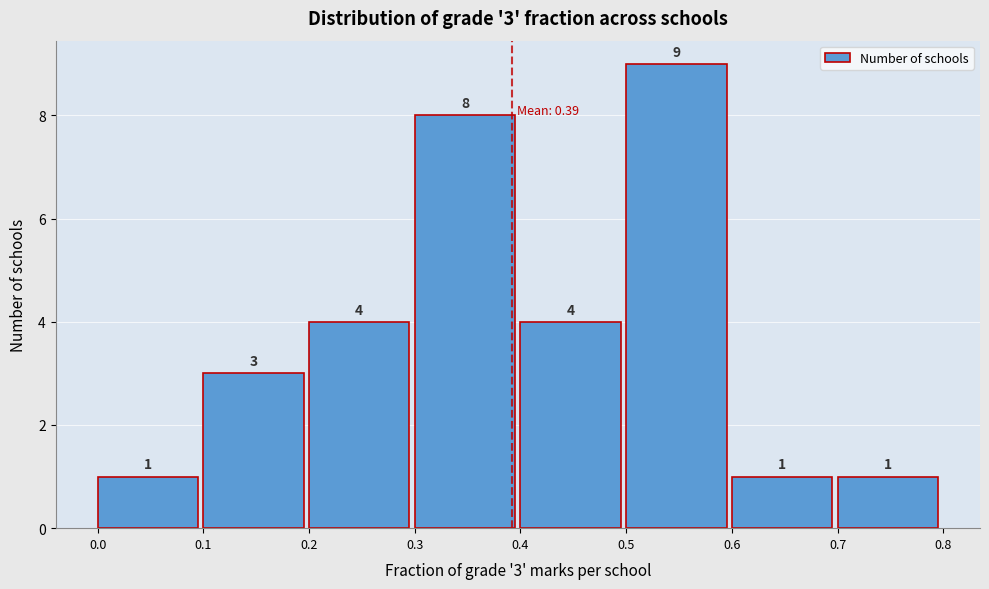

Over which range of the x-axis is the bar tallest?

0.5 to 0.6